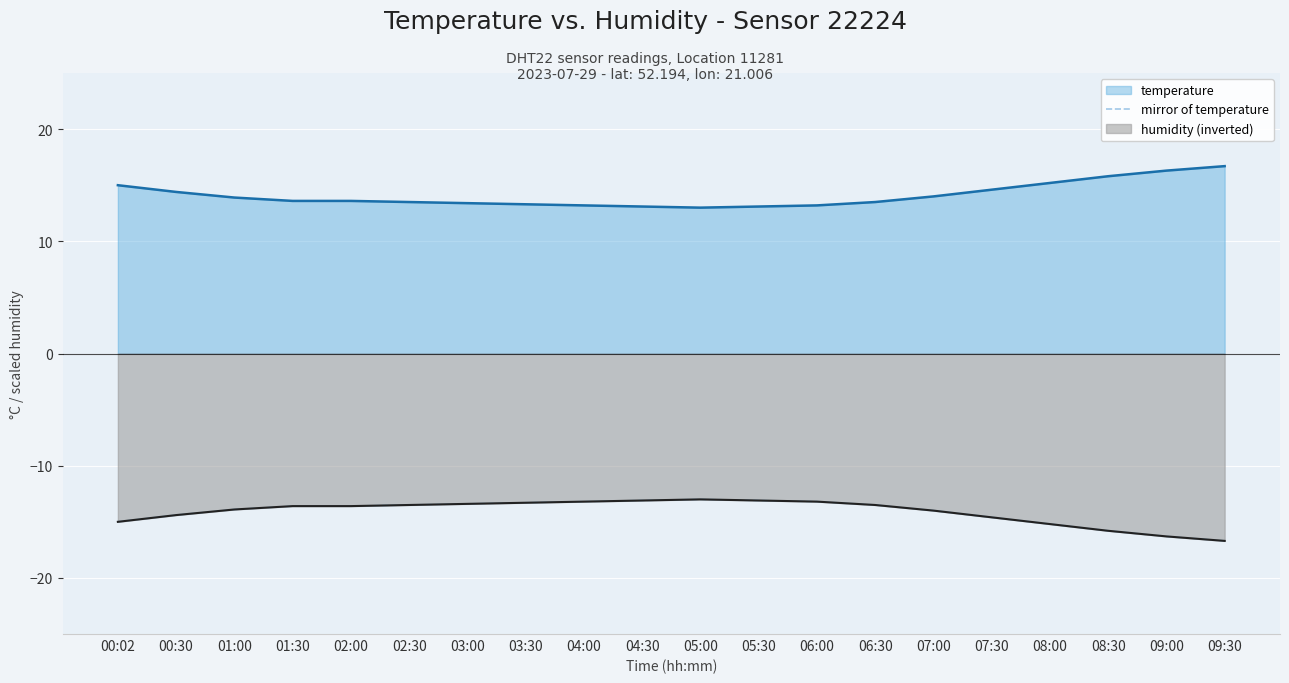

Rank the categories by mirror of temperature value from highest to lowest.

05:00, 04:30, 05:30, 04:00, 06:00, 03:30, 03:00, 02:30, 06:30, 01:30, 02:00, 01:00, 07:00, 00:30, 07:30, 00:02, 08:00, 08:30, 09:00, 09:30